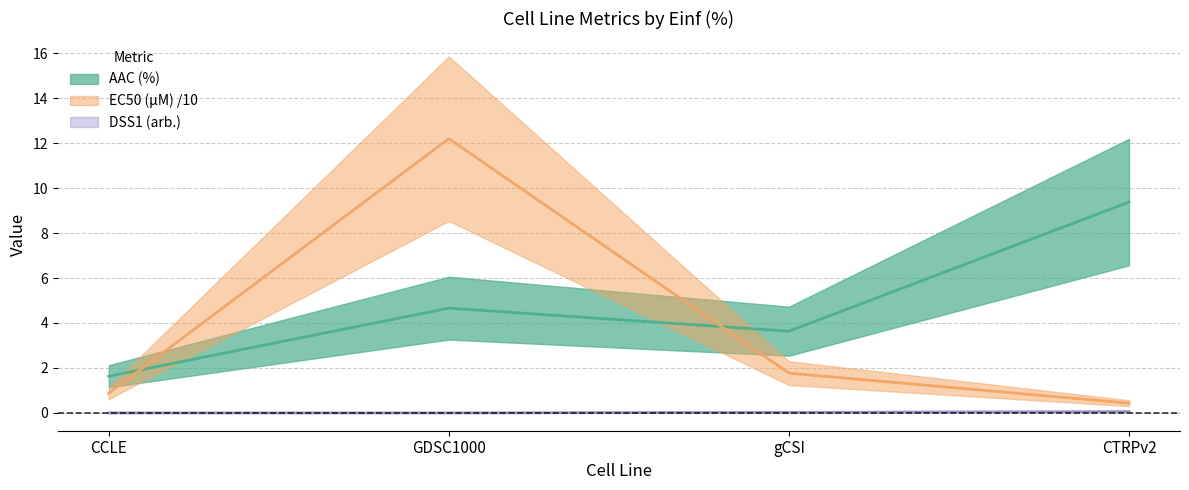

Which series has the largest range (max minus min)?

EC50 (µM)